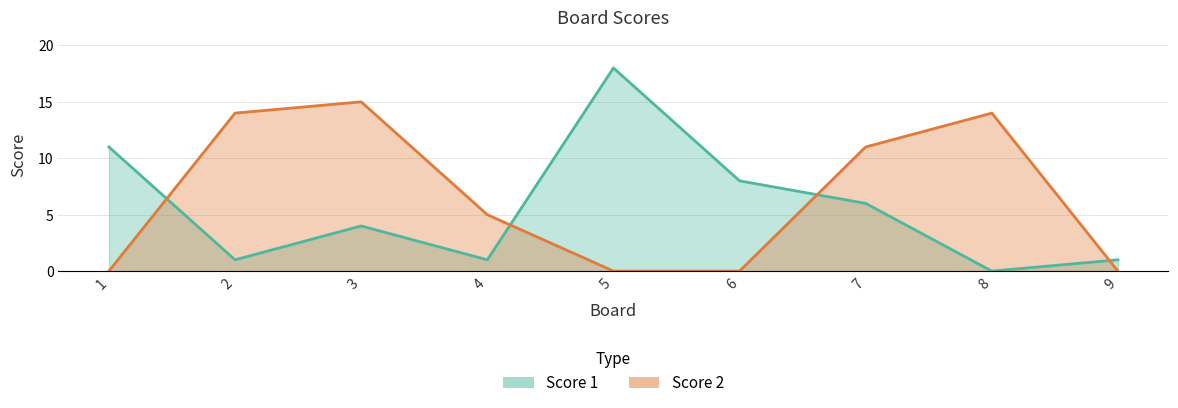

Which series ends up on top after the final intersection of Score 1 and Score 2?

Score 1